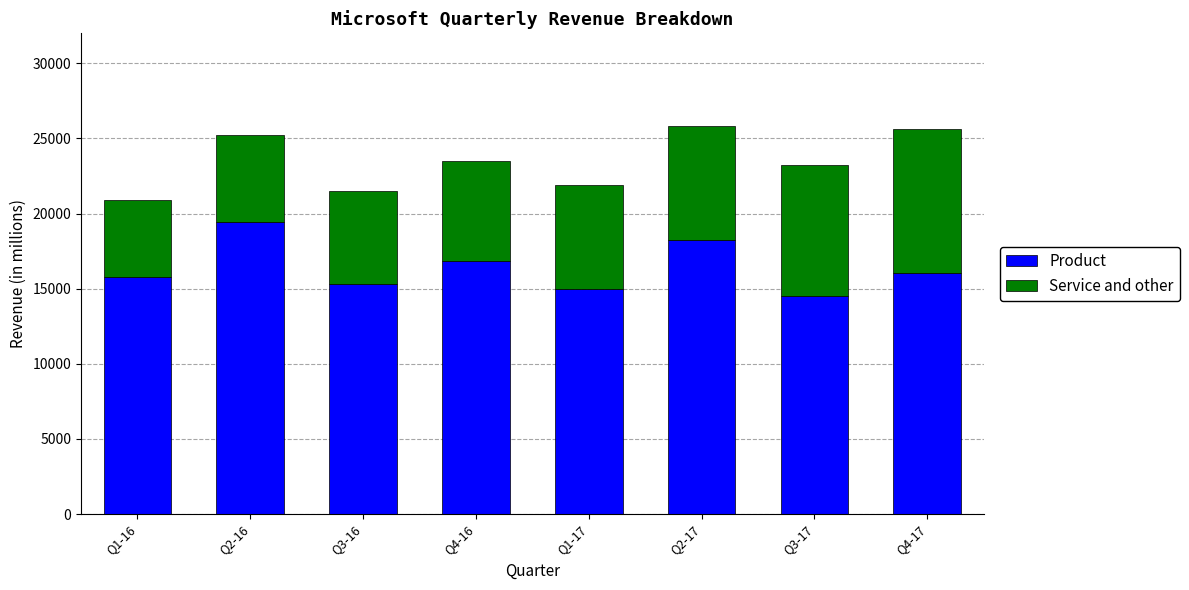

Count the number of data series in this chart.

2